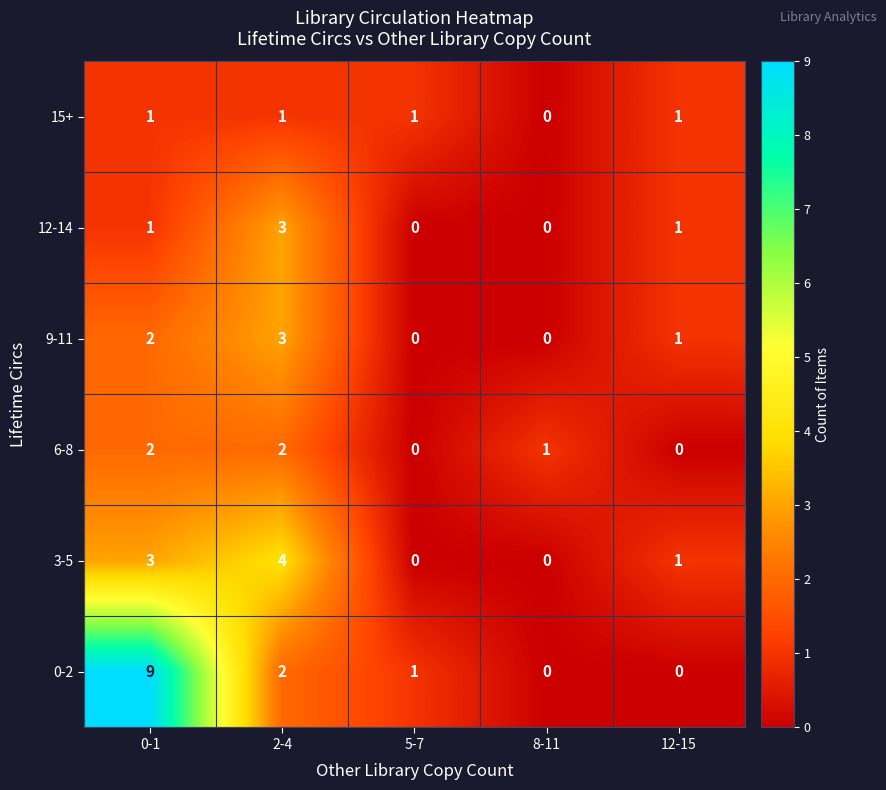

At which label does 9-11 first exceed 1?

0-1